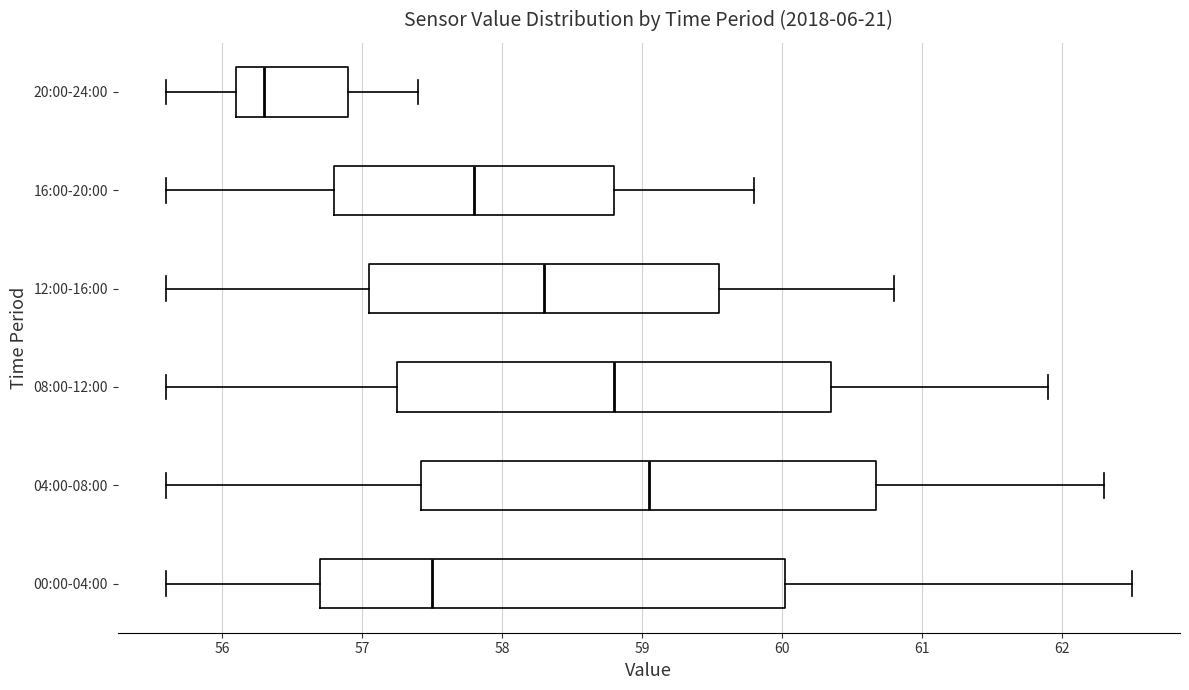

Reading bottom to top, read every box against the x-axis: the position of its median line, the range the box covers, and the ends of its whiskers. The values are not printed on the chart, so give them approximately, as read against the axis.

00:00-04:00: median 57.5, box 56.7 to 60.0, whiskers 55.6 to 62.5
04:00-08:00: median 59.1, box 57.4 to 60.7, whiskers 55.6 to 62.3
08:00-12:00: median 58.8, box 57.3 to 60.4, whiskers 55.6 to 61.9
12:00-16:00: median 58.3, box 57.1 to 59.6, whiskers 55.6 to 60.8
16:00-20:00: median 57.8, box 56.8 to 58.8, whiskers 55.6 to 59.8
20:00-24:00: median 56.3, box 56.1 to 56.9, whiskers 55.6 to 57.4